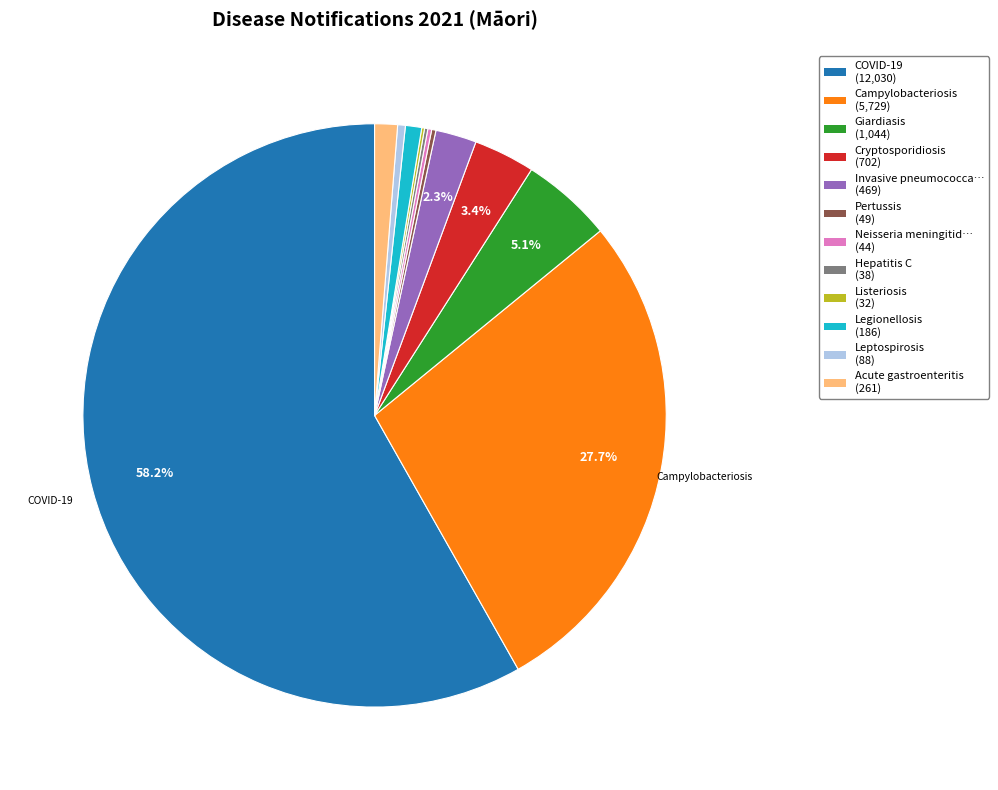

Is there any slice that represents more than half of the pie?

Yes